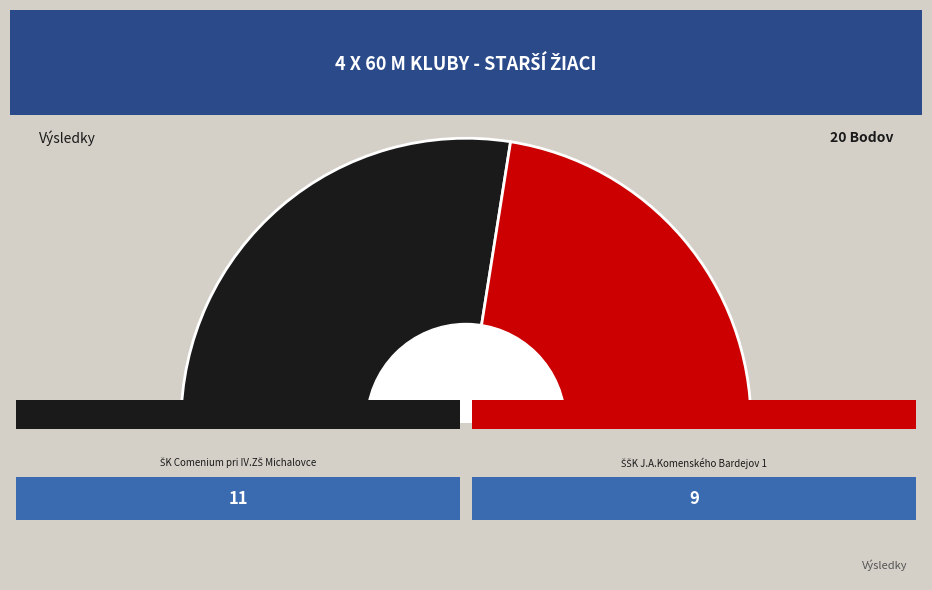

Which has a higher value, ŠK Comenium pri IV.ZŠ Michalovce or ŠŠK J.A.Komenského Bardejov 1?

ŠK Comenium pri IV.ZŠ Michalovce